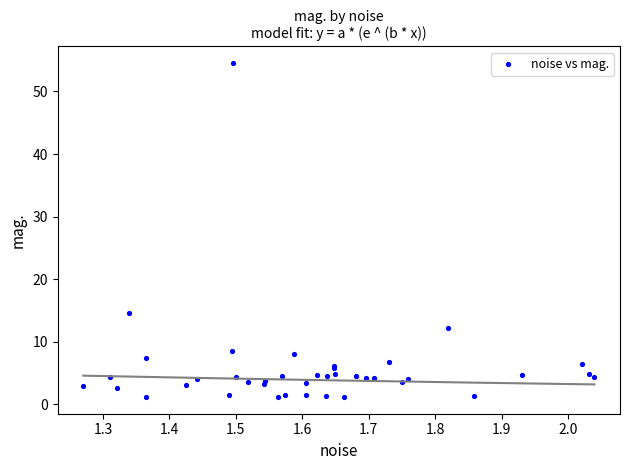

What Y value in the scatter plot is closest to 27?

14.6